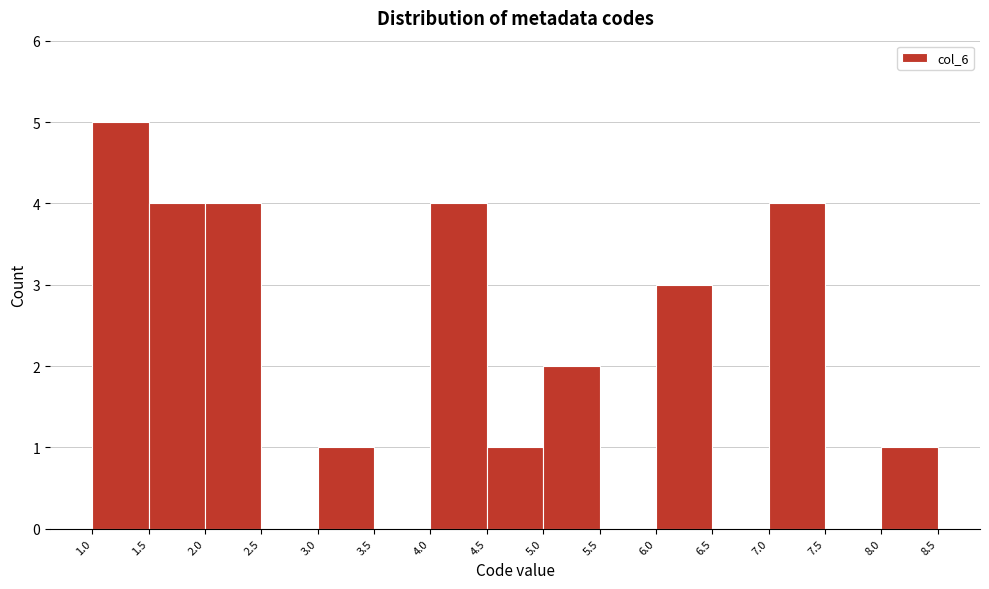

Which range on the x-axis has the tallest bar?

1.0 to 1.5